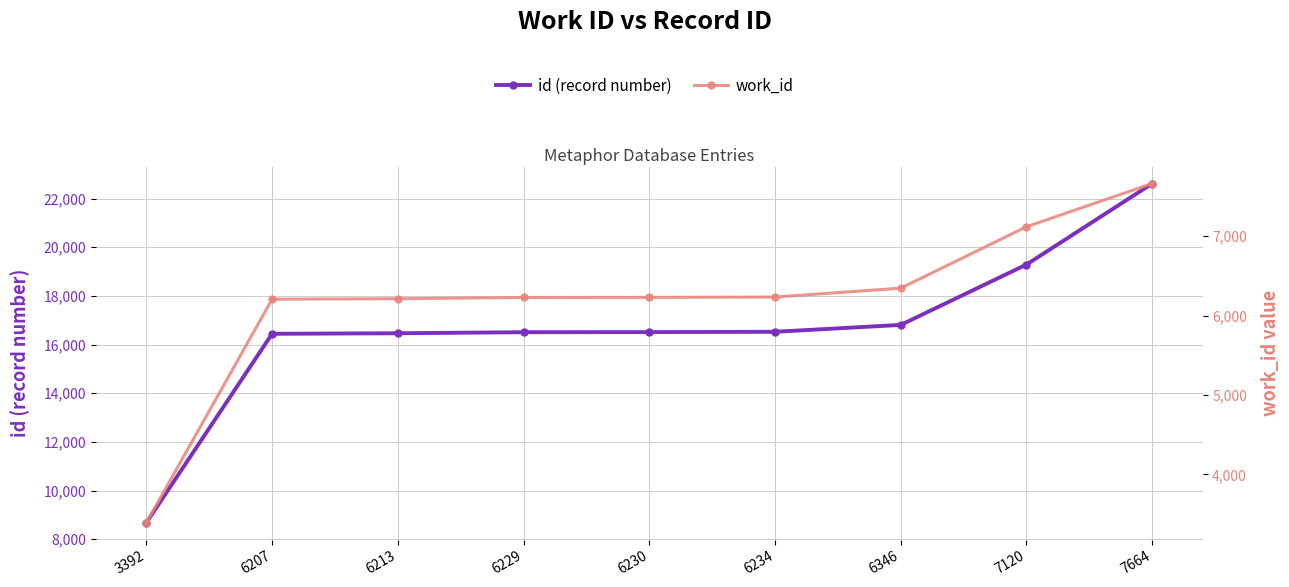

True or false: work_id and id (record number) intersect in this chart.

False